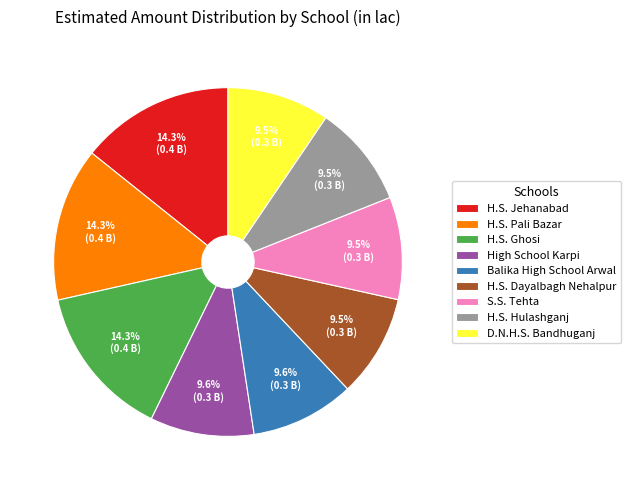

Is there any slice that represents more than half of the pie?

No